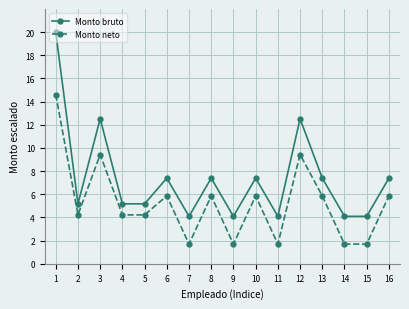

Count the number of data series in this chart.

2